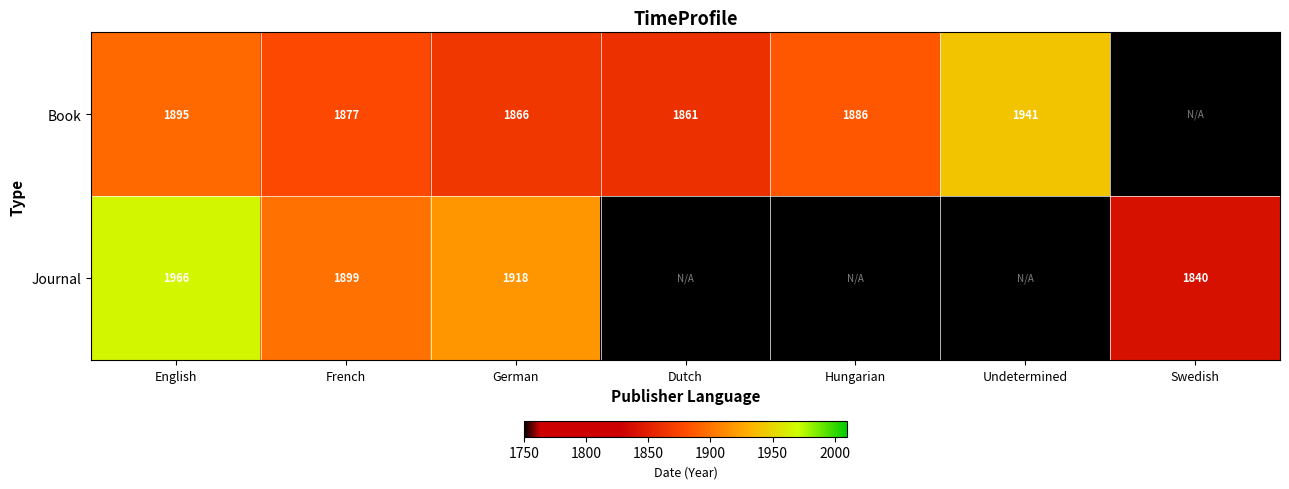

True or false: Book has a value of 1187 at Hungarian.

False